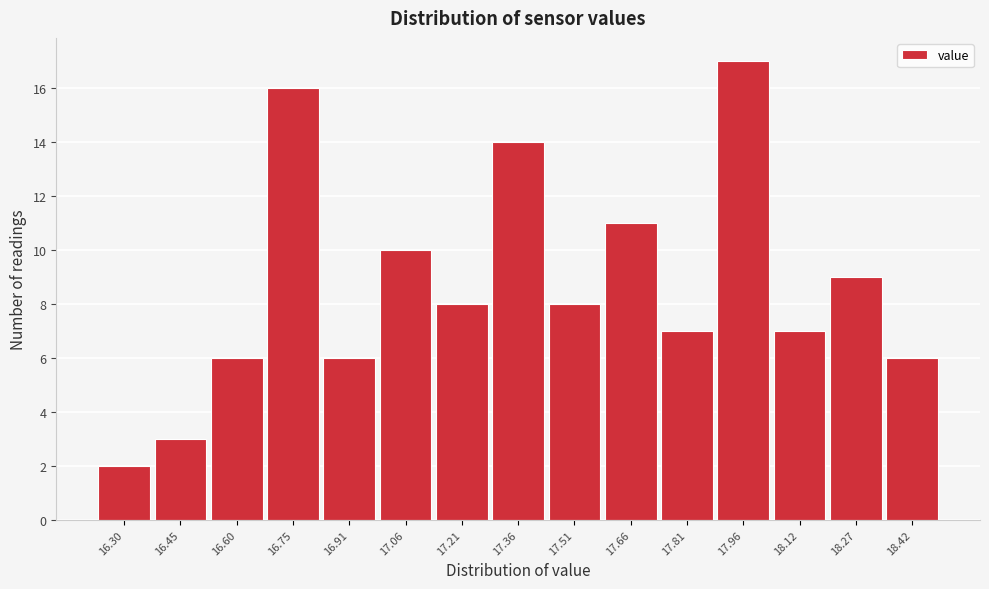

Reading left to right, extract all data points from this chart.

16.30=2	16.45=3	16.60=6	16.75=16	16.91=6	17.06=10	17.21=8	17.36=14	17.51=8	17.66=11	17.81=7	17.96=17	18.12=7	18.27=9	18.42=6